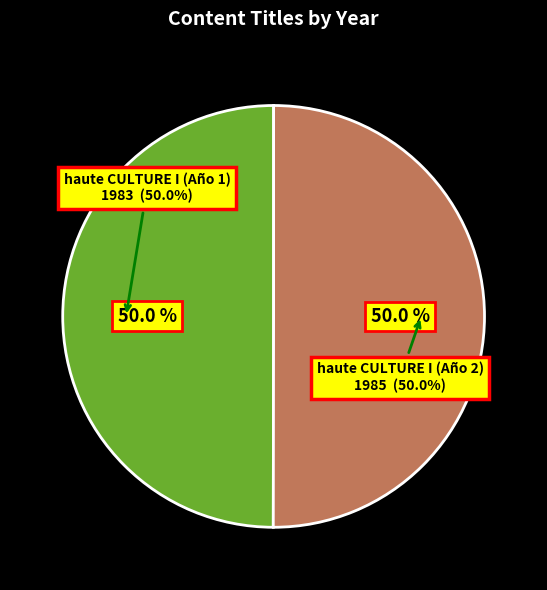

Count the number of slices in the pie.

2